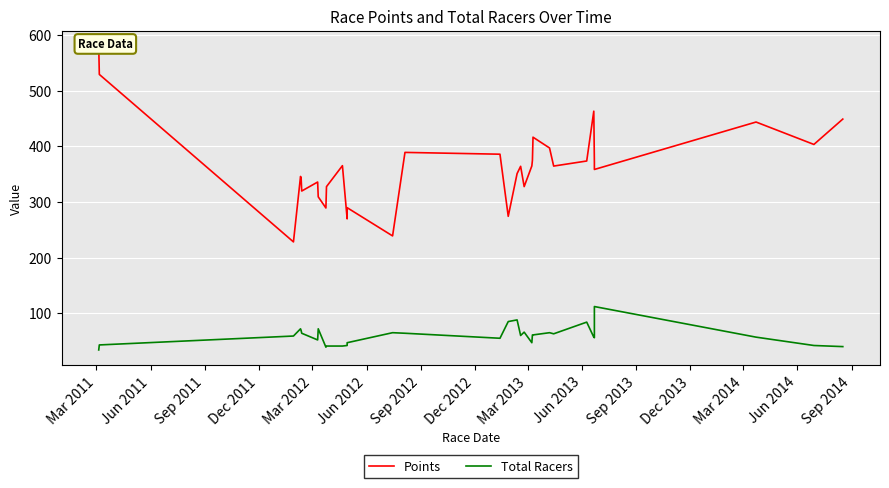

How many interior local peaks does the Points series have?

9